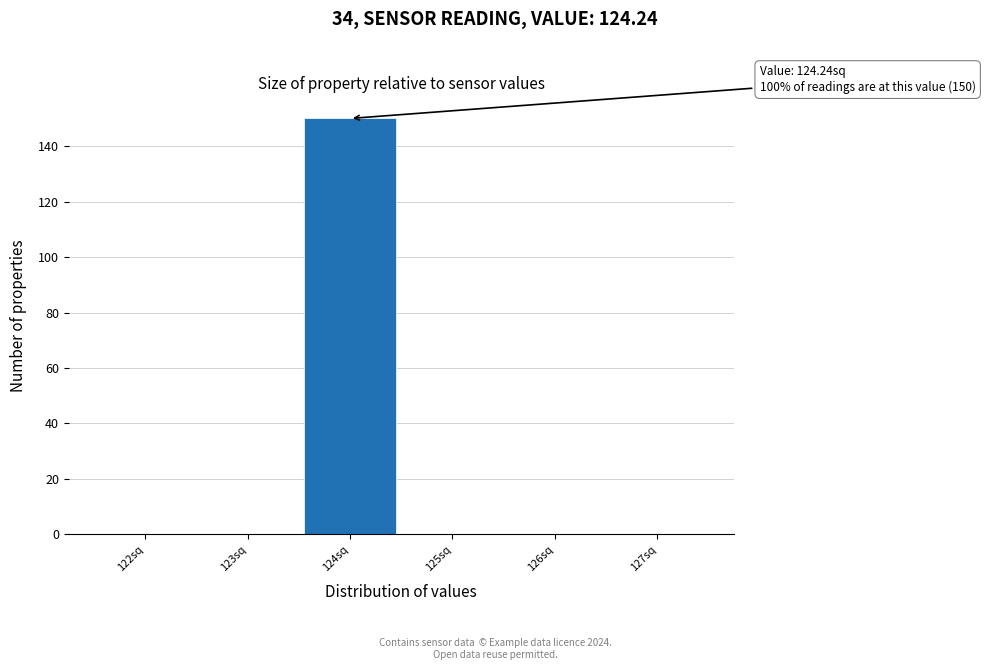

Reading left to right, extract all data points from this chart.

122sq=0	123sq=0	124sq=150	125sq=0	126sq=0	127sq=0